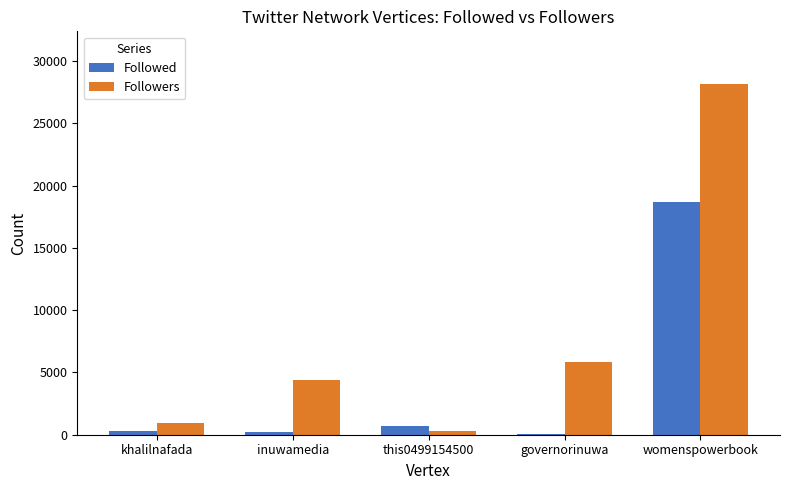

What are all the series names shown in the legend?

Followed, Followers